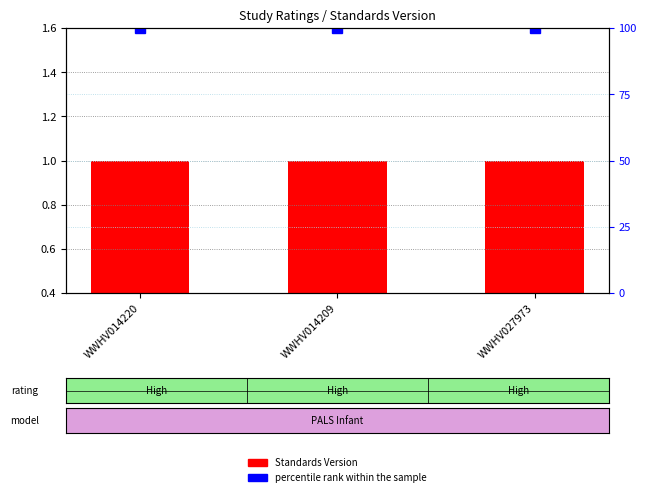

Which category has the lowest value across all series?

WWHV014220